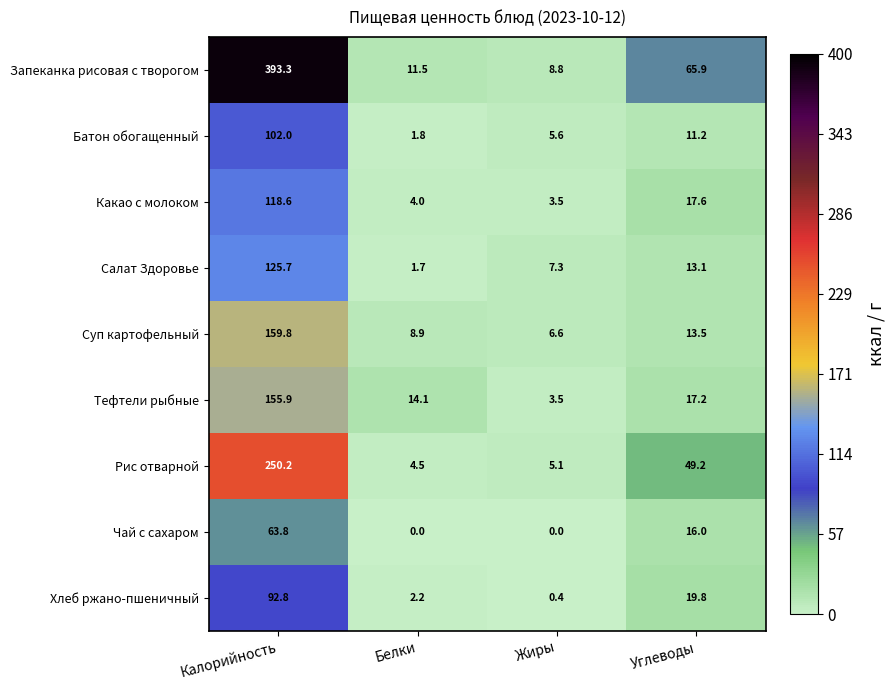

List the series in order of their peak value, highest first.

Запеканка рисовая с творогом, Рис отварной, Суп картофельный, Тефтели рыбные, Салат Здоровье, Какао с молоком, Батон обогащенный, Хлеб ржано-пшеничный, Чай с сахаром